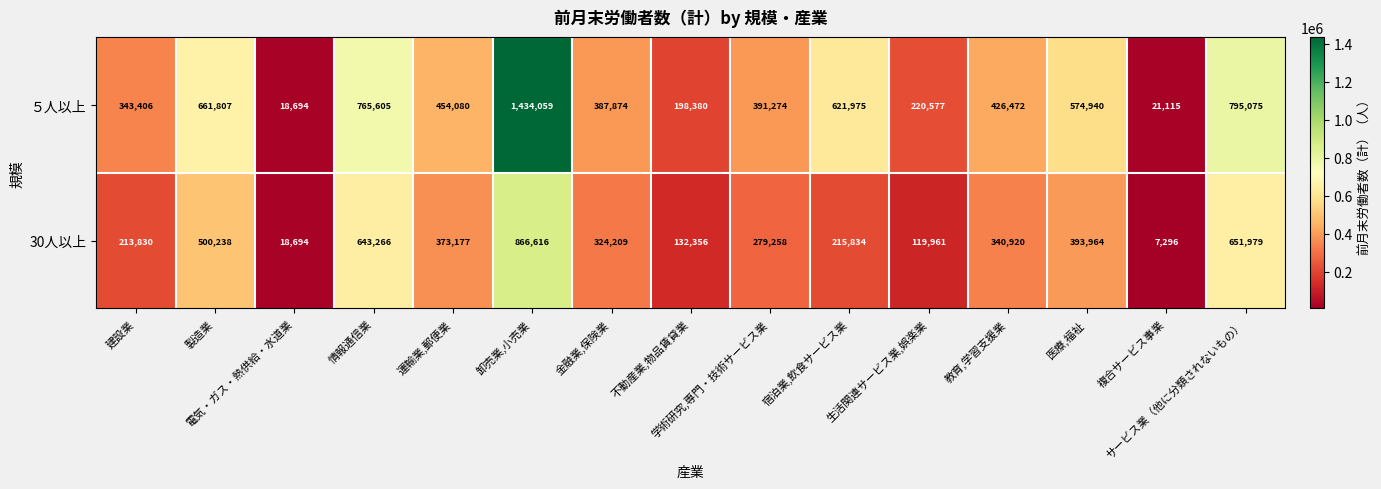

What is the total value across all series at 金融業,保険業?

712083